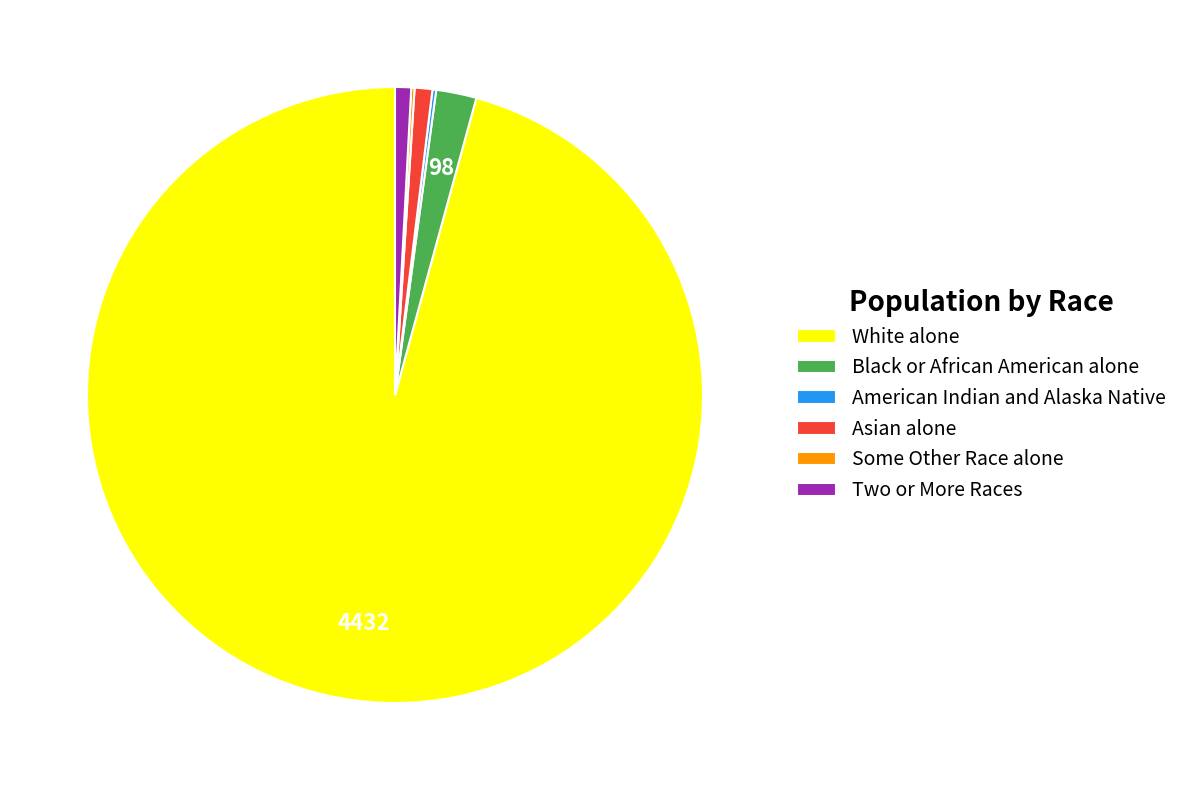

Is it true that Two or More Races is 12% of the pie?

False